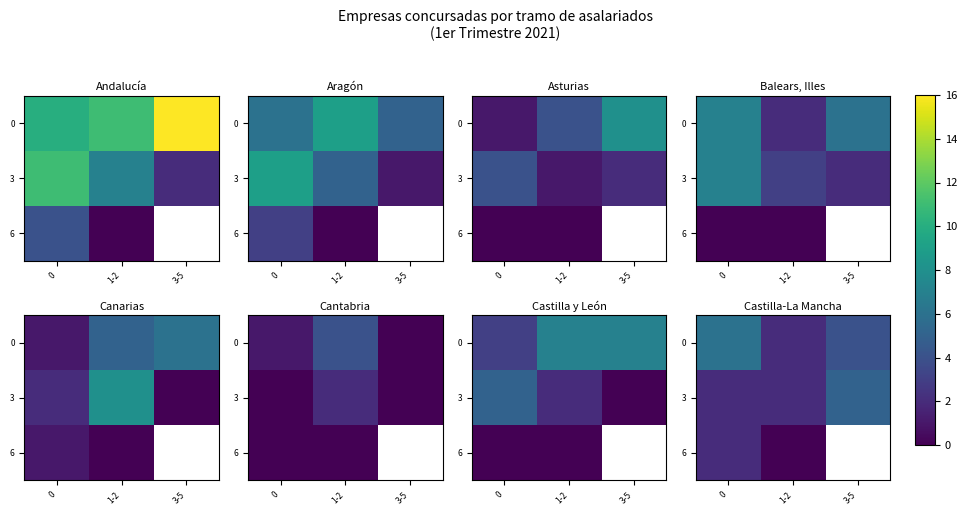

What is the sum of all 3 values?

9.0